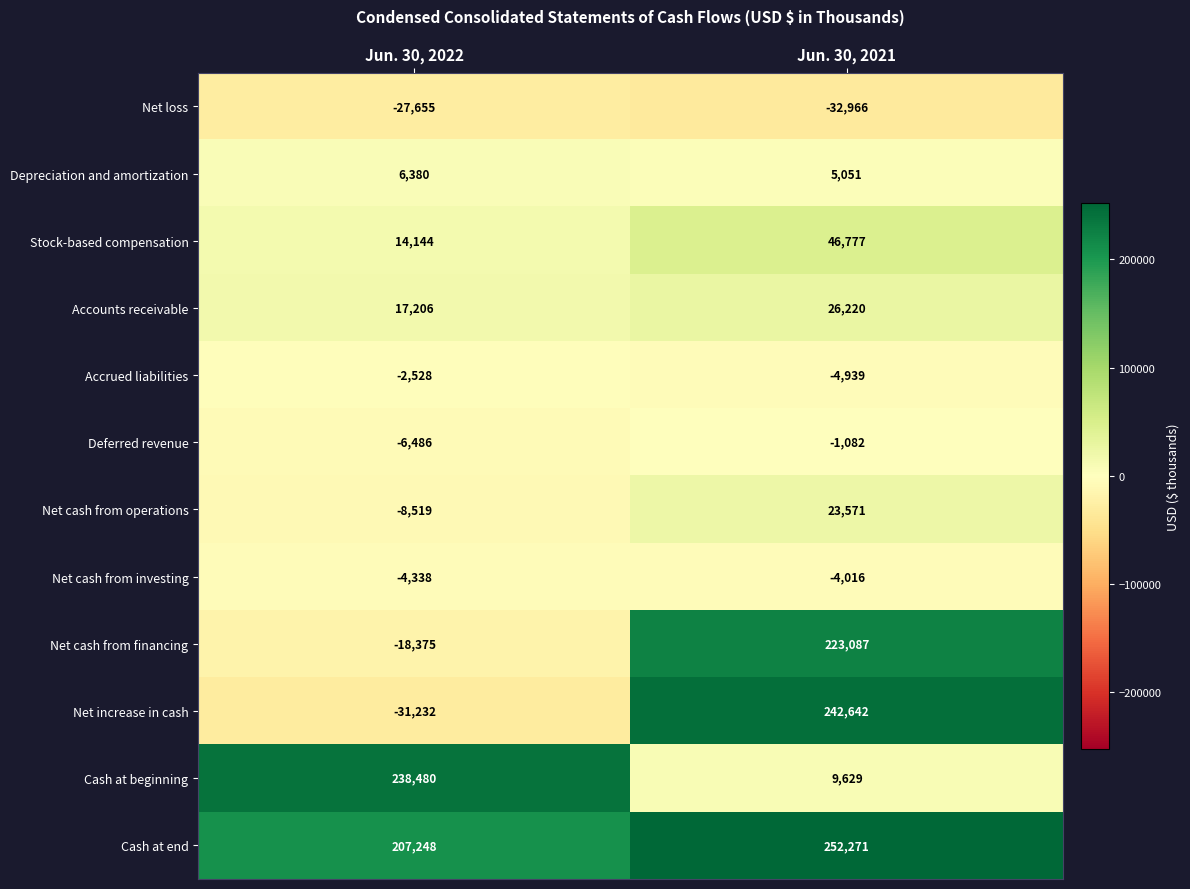

Which series has the largest range (max minus min)?

Net increase in cash